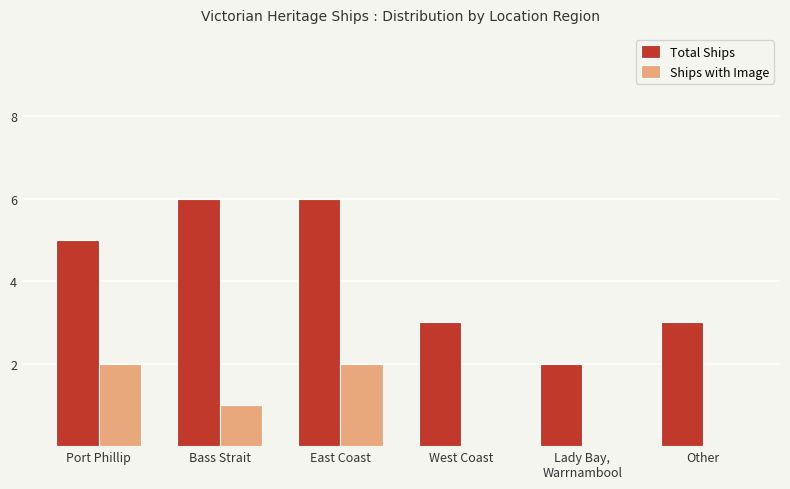

What is the total value across all series at Port Phillip?

7